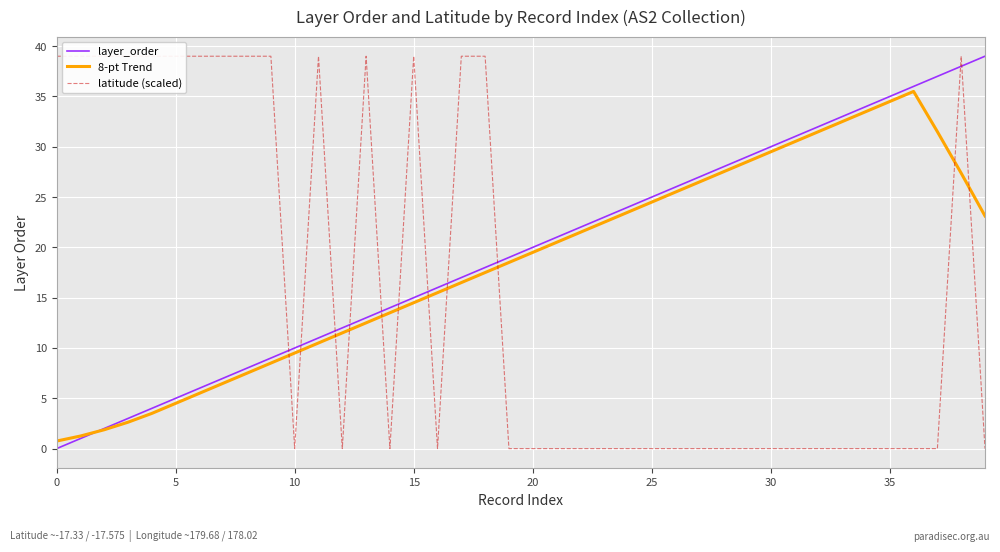

Where is the first local minimum for latitude (scaled)?

10